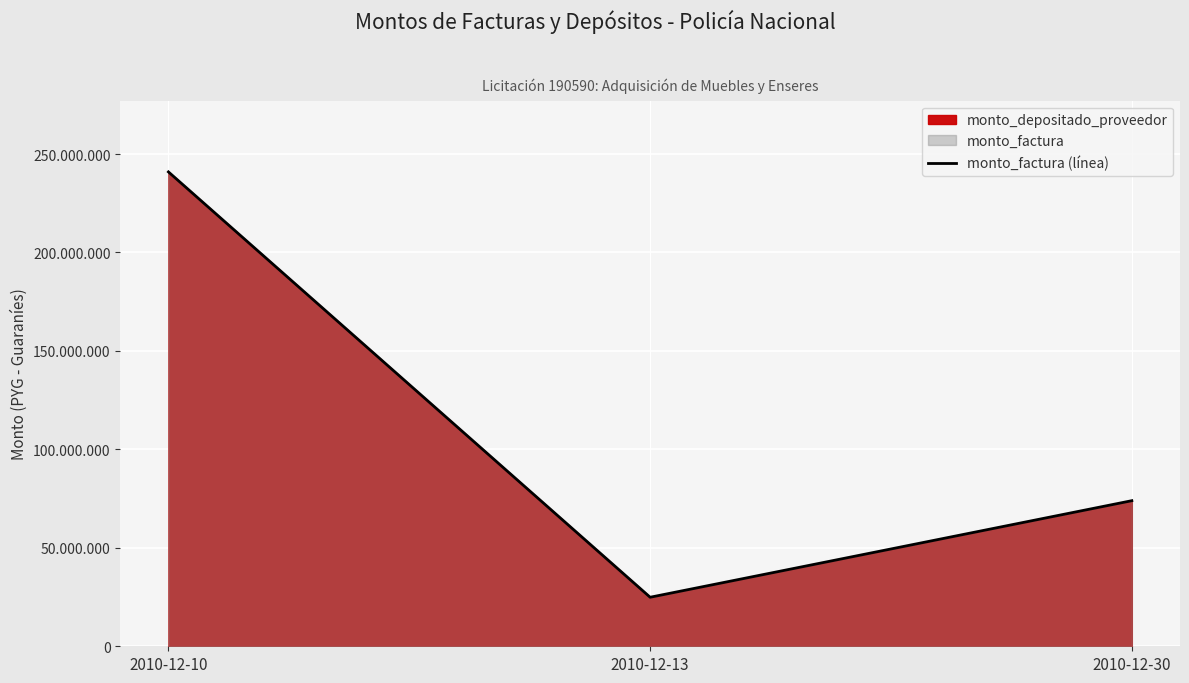

Does the chart display data point markers on the line(s)?

No